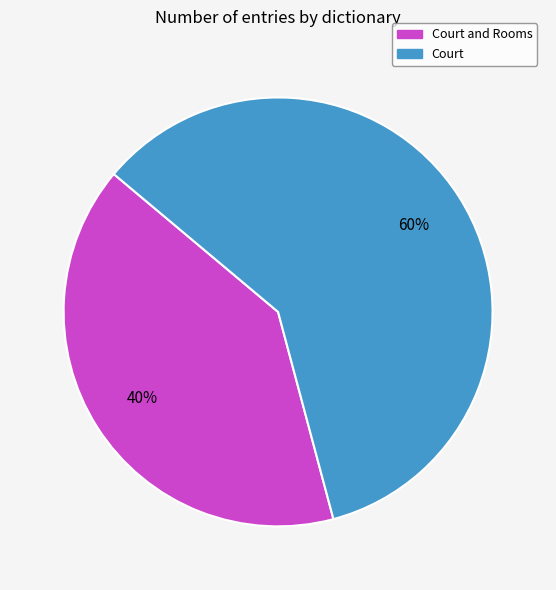

The Court and Rooms slice represents 30% of the pie. True or false?

False